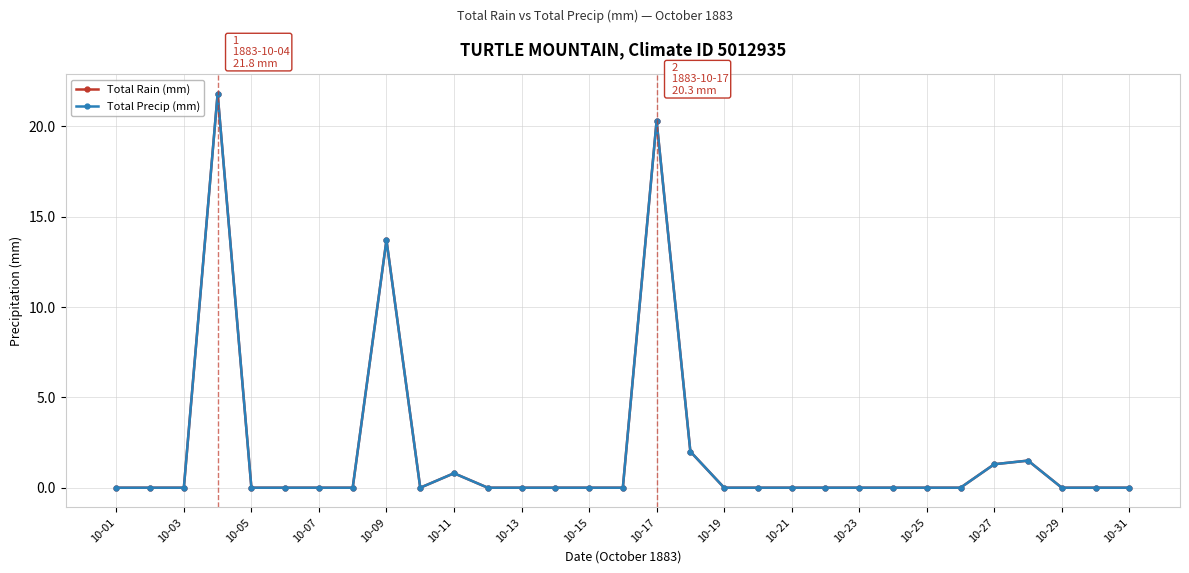

What is the sum of all Total Rain (mm) values?

61.4